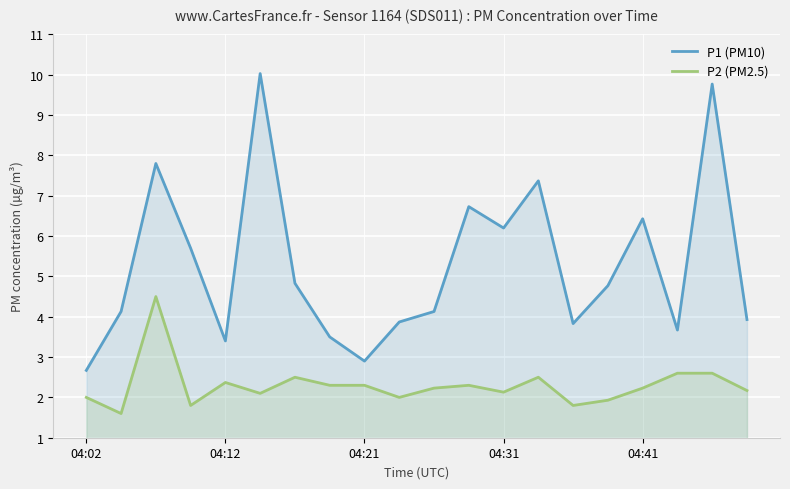

What value does the P1 (PM10) series have at 04:21?

2.9